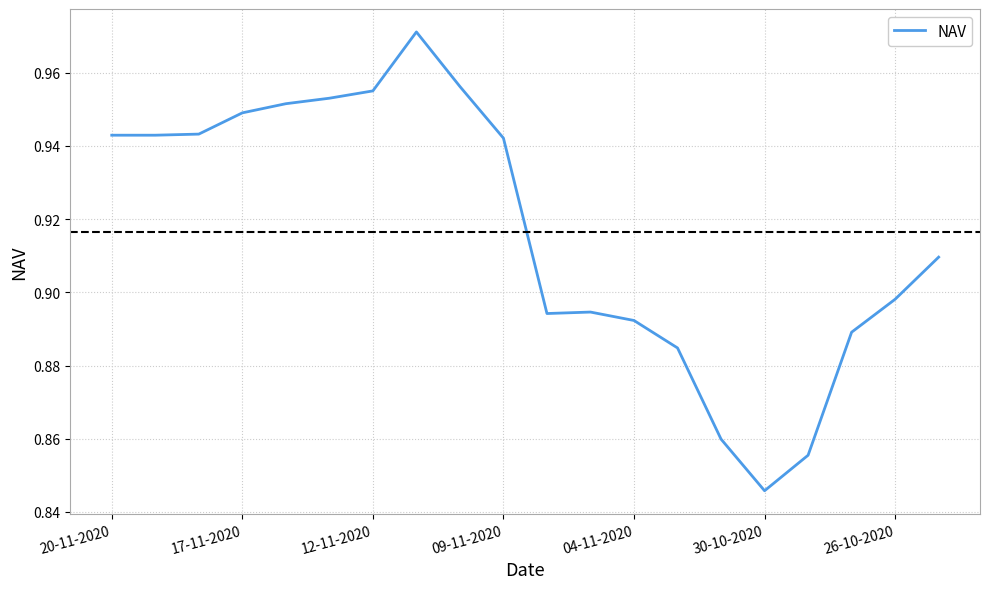

What is the difference between the maximum and minimum values?

0.1